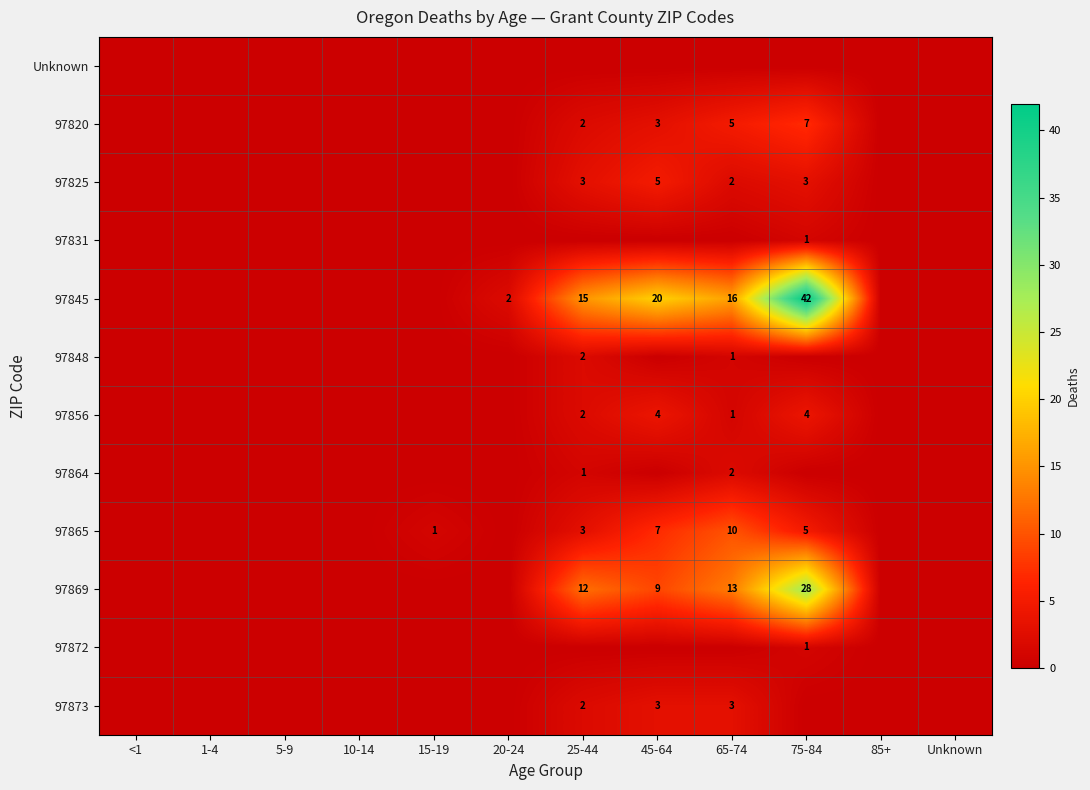

True or false: 97869 has a value of 13 at 75-84.

False